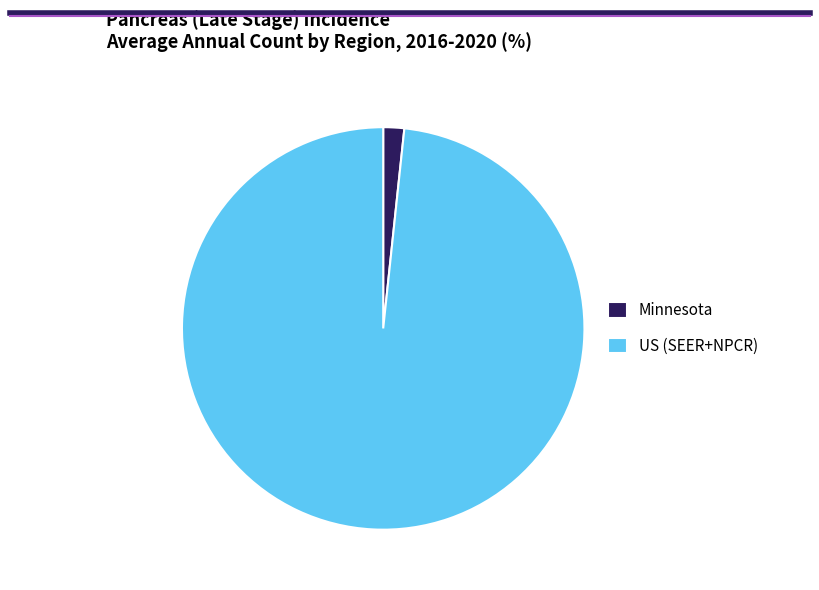

How many slices are in this pie chart?

2